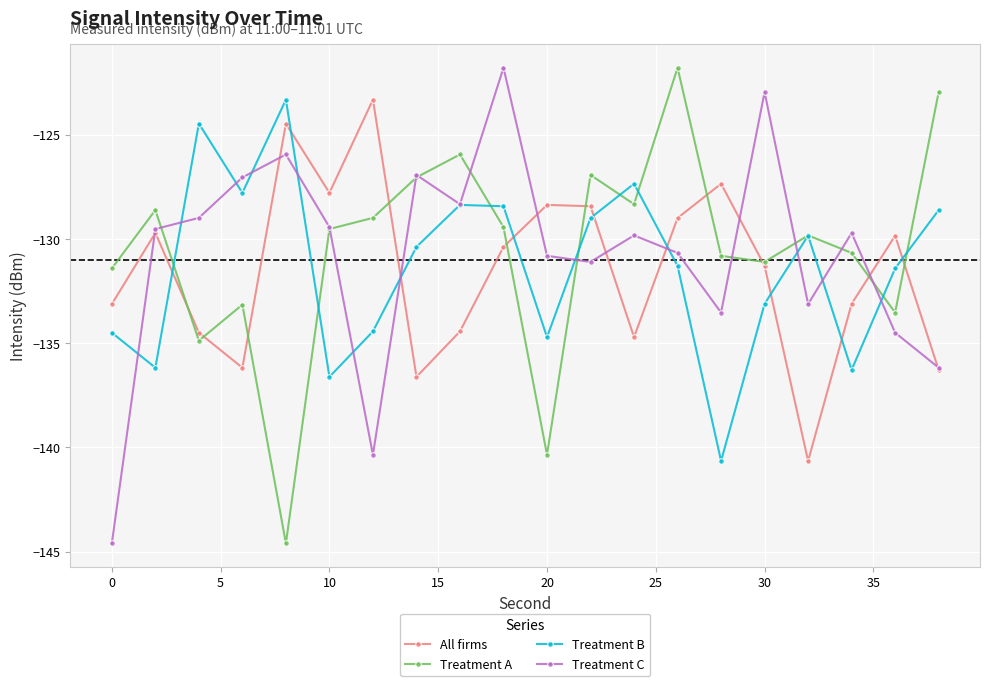

What is the maximum value for Treatment C?

-121.8